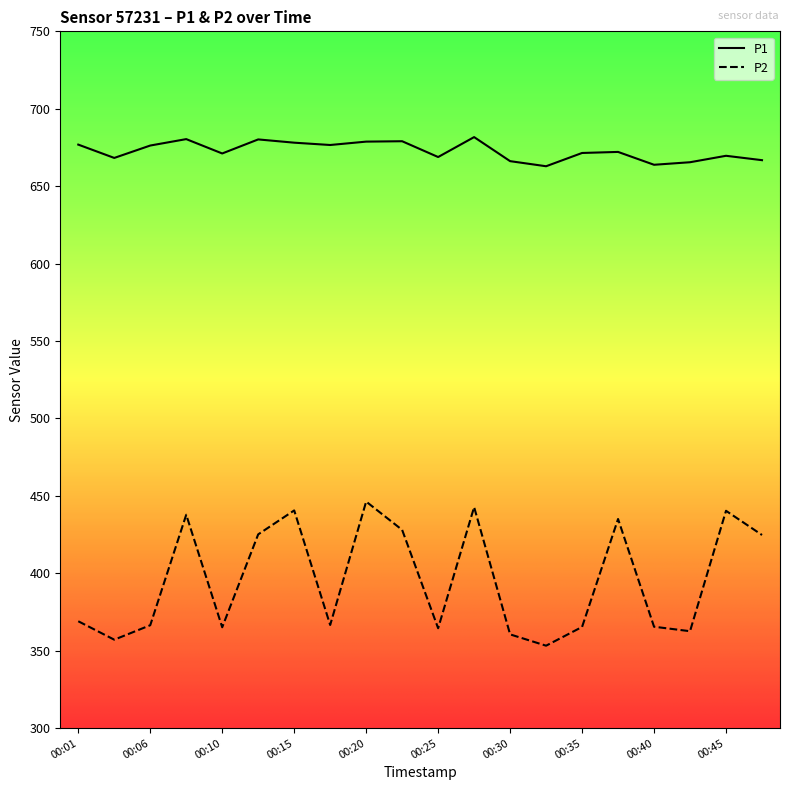

Rank the series by their maximum value, from highest to lowest.

P1, P2